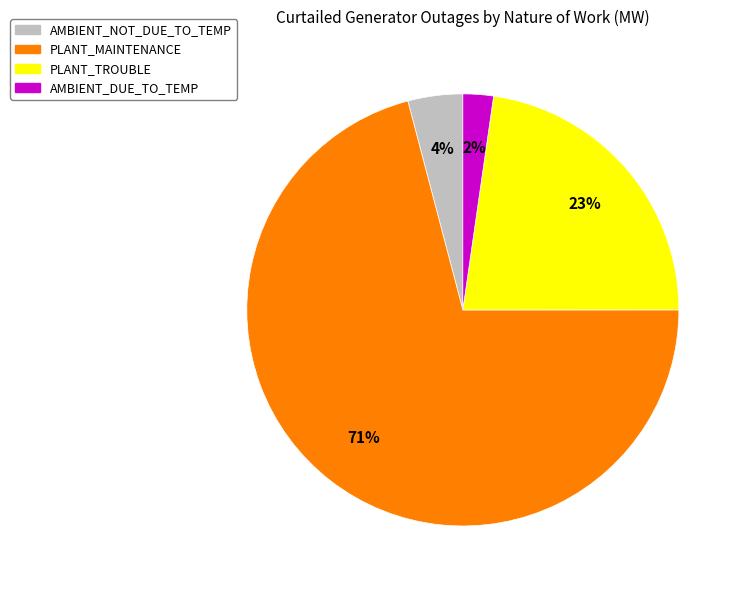

To the nearest percent, what is the difference between the largest and smallest slice percentages?

69%